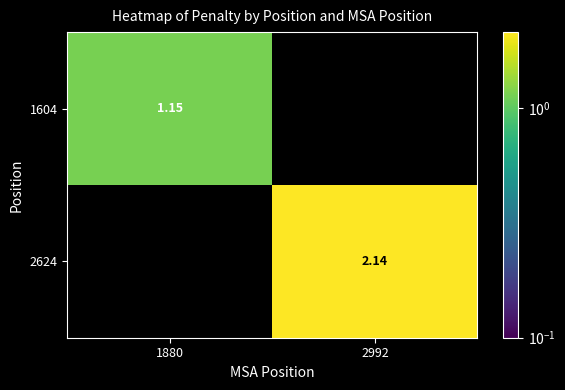

Is the value of 1604 at 1880 greater than the value of 2624 at 2992?

No